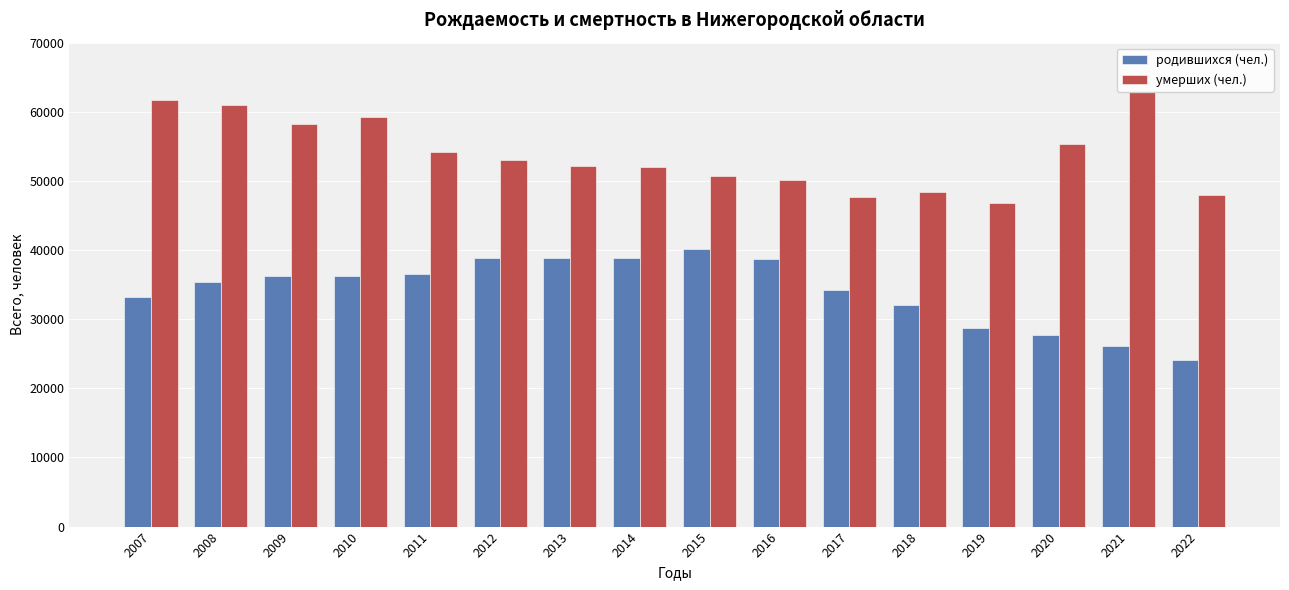

What is the difference between the highest and lowest values at 2019?

18107